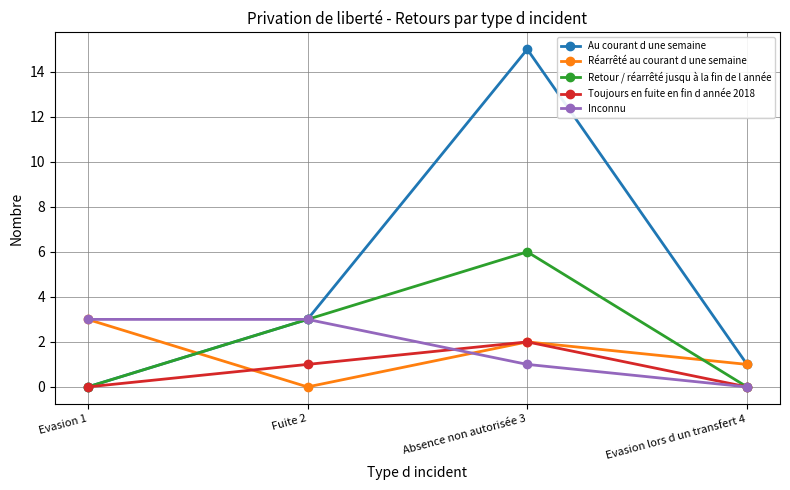

What is the label of the 4th point from the left?

Evasion lors d un transfert 4